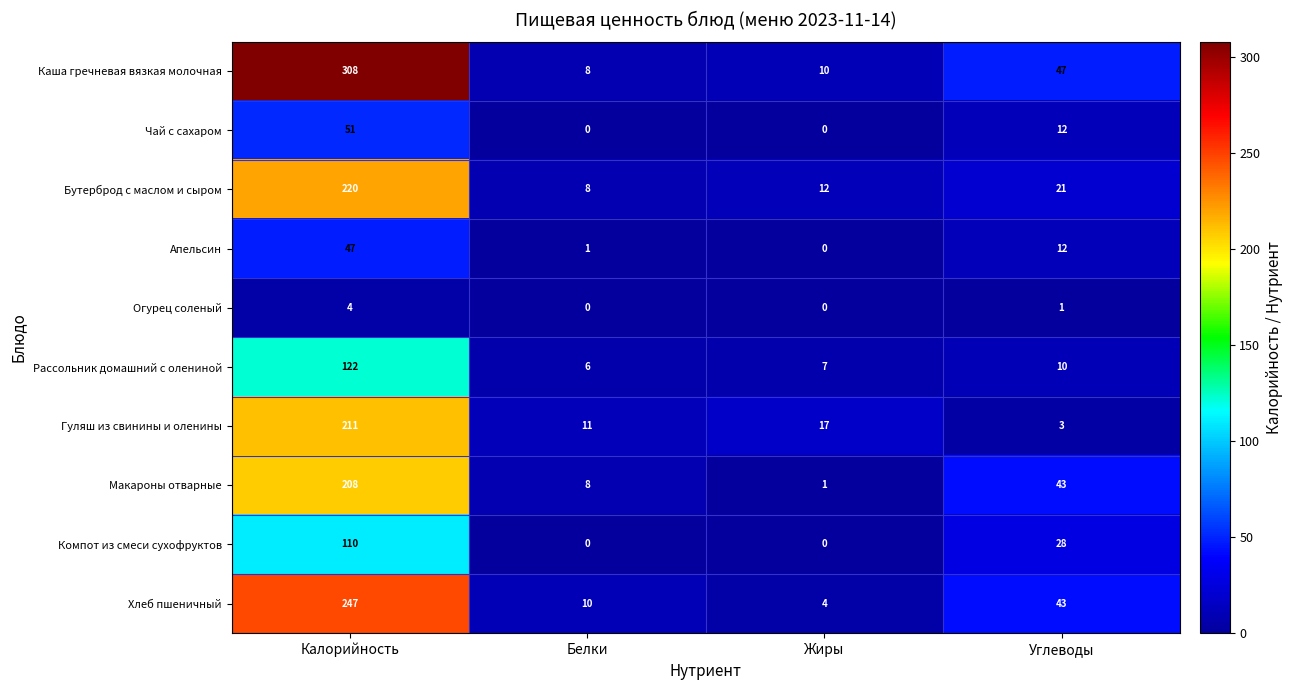

What is the maximum value for Огурец соленый?

4